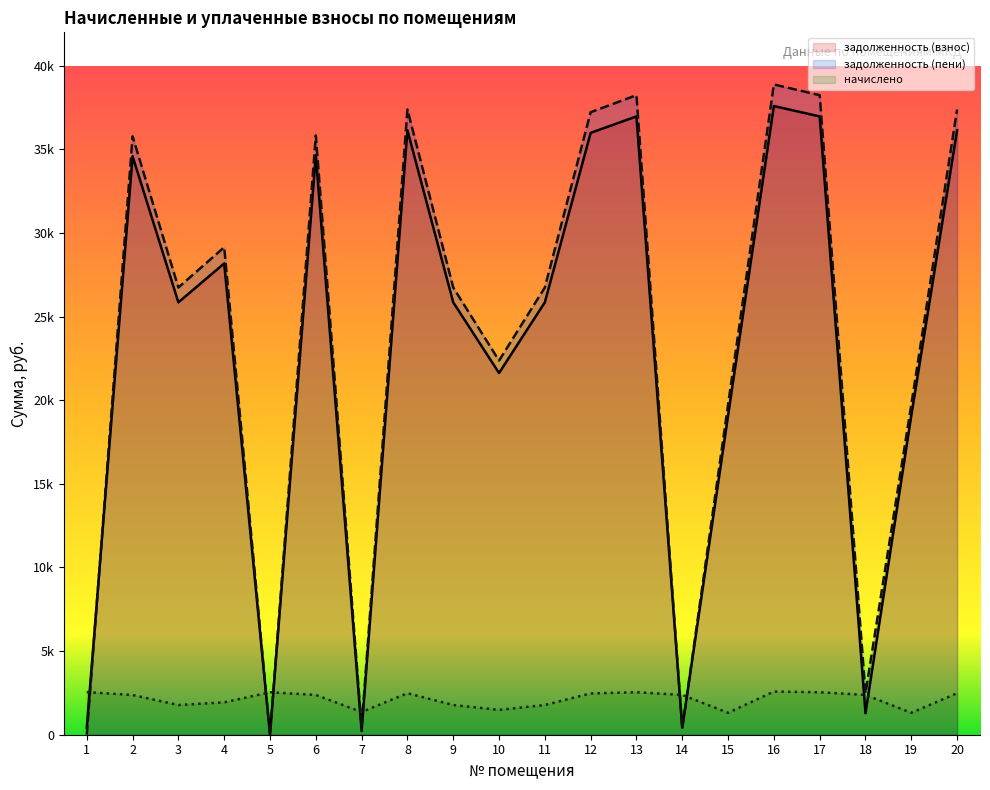

List the labels in order of задолженность (пени) value, largest first.

16, 13, 17, 8, 20, 12, 6, 2, 4, 3, 9, 11, 10, 15, 19, 18, 7, 14, 1, 5